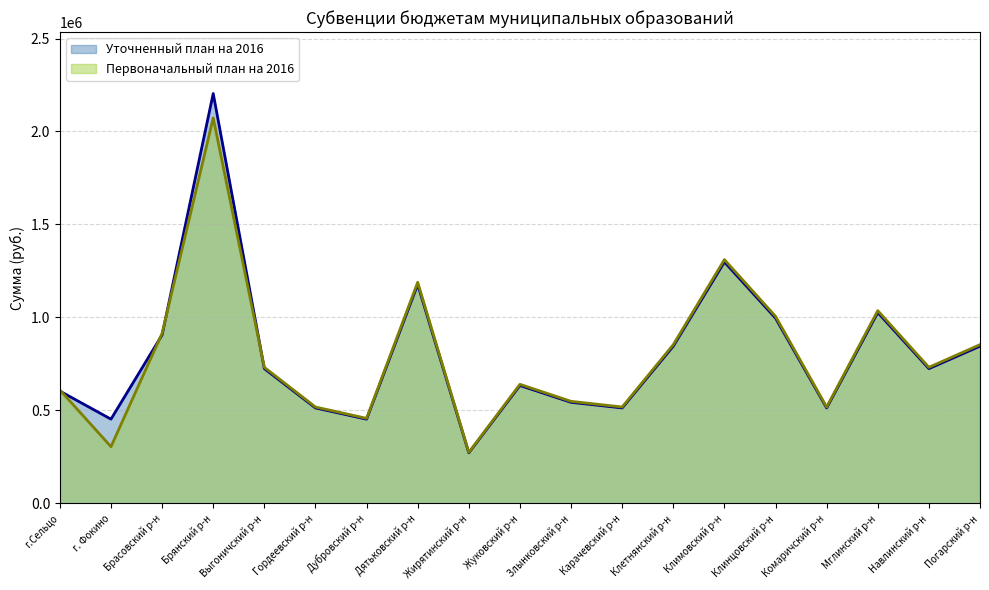

Reading left to right, list all the values displayed in this chart.

Уточненный план на 2016: 603877	452889	905776	2204059	724621	513273	452888	1177511	271733	634043	543466	513273	845392	1298279	996355	513273	1026546	724620	845390
Первоначальный план на 2016: 609774	304857	914567	2073031	731655	518255	457284	1188945	274371	640197	548742	518255	853599	1310880	1006029	518255	1036509	731652	853594